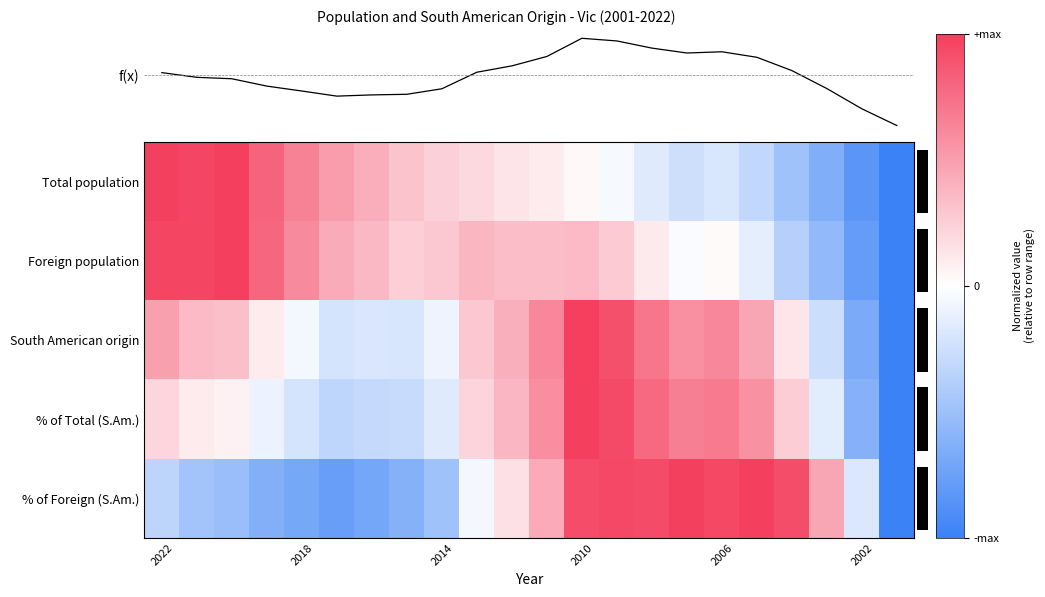

How many data points in % of Total (S.Am.) are above 0?

13